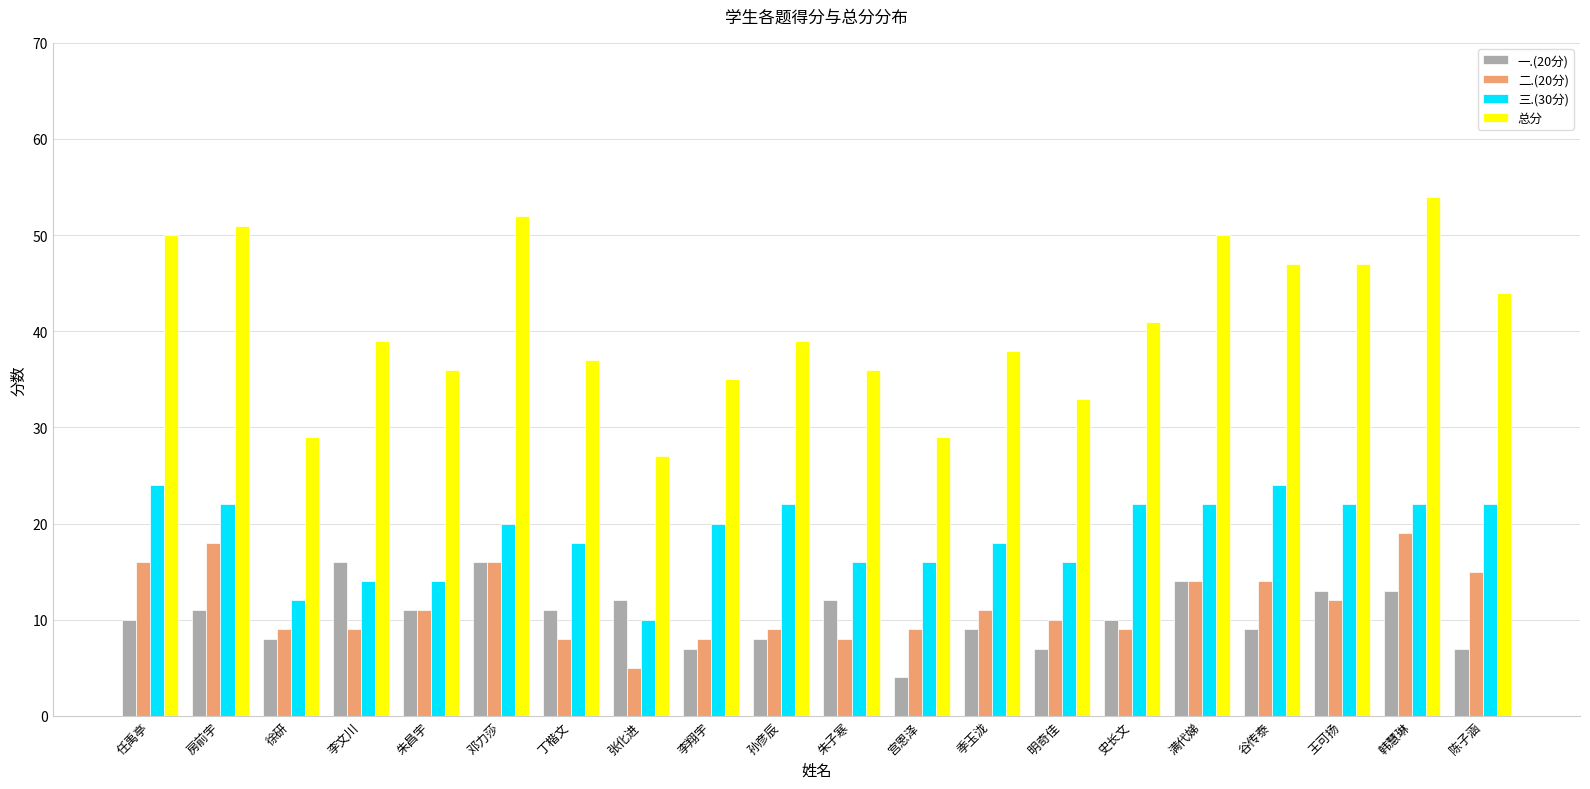

What is the difference between the maximum and minimum values in the 总分 series?

27